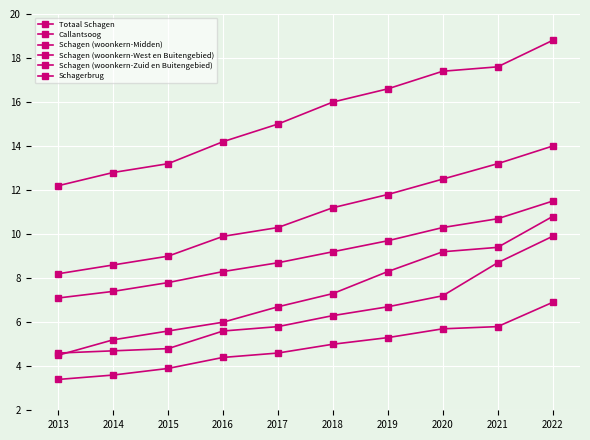

Is this an area chart (filled region under the line)?

No